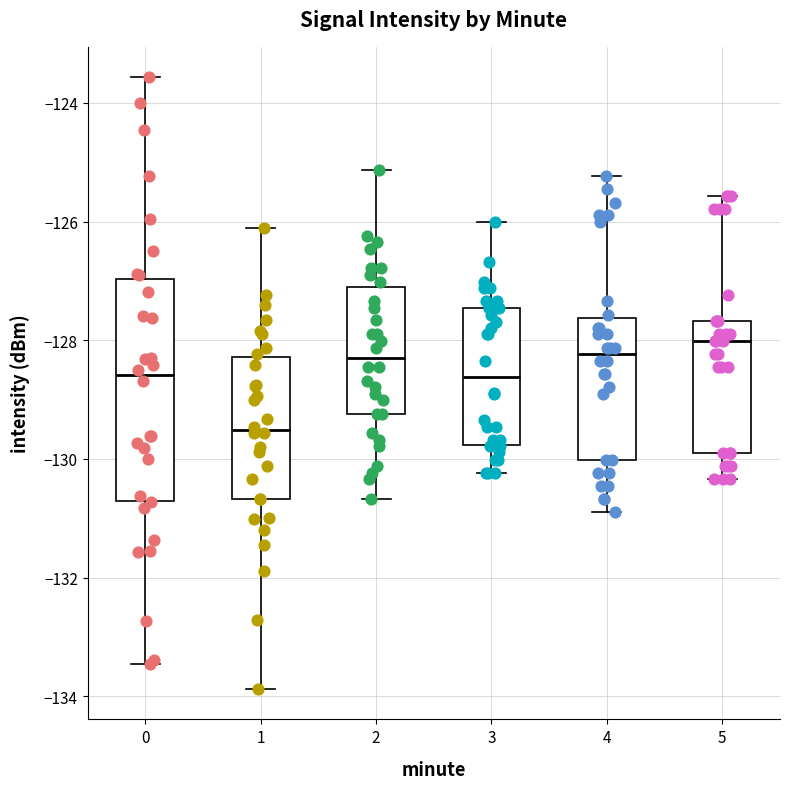

Where is the lower edge of the box at x = 1 on the y-axis? The values are not printed on the chart, so give them approximately, as read against the axis.

-130.6